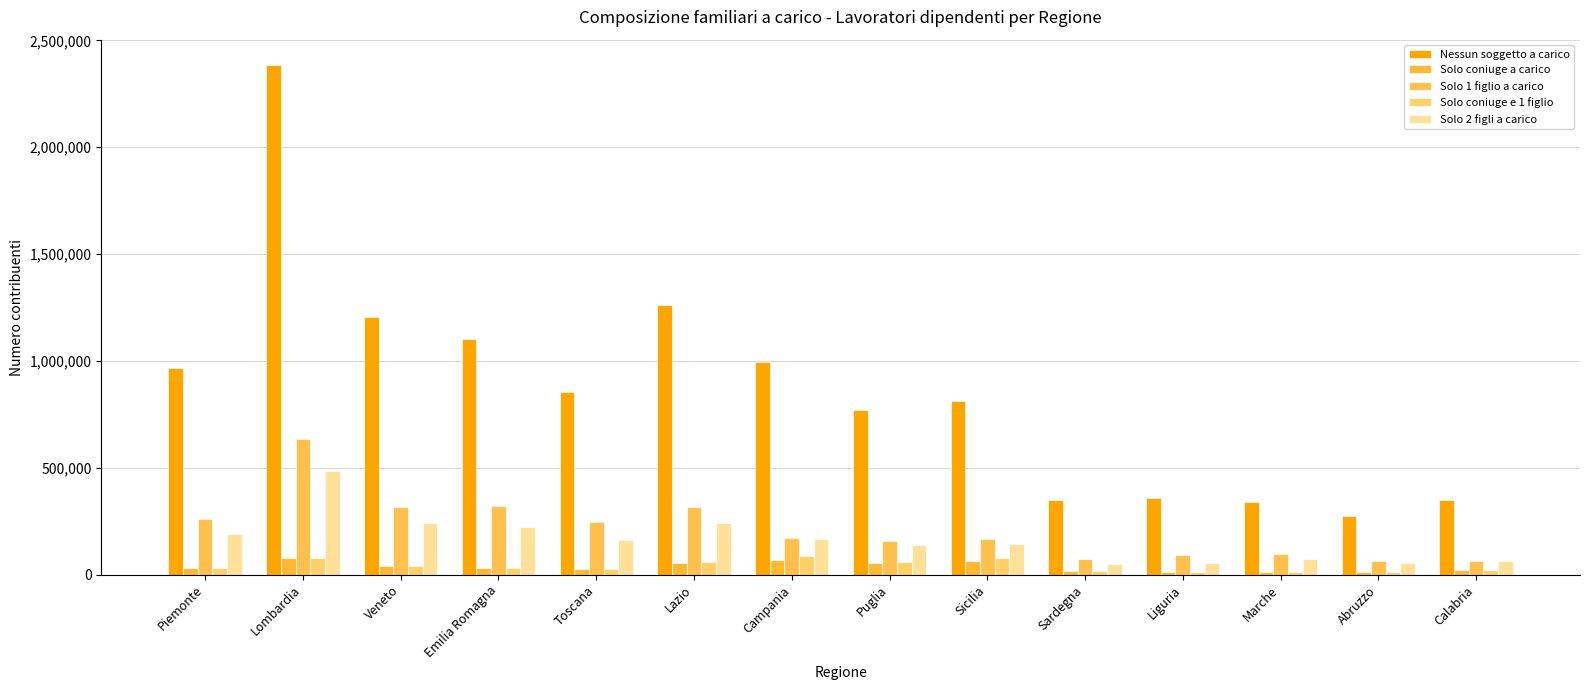

Does the chart contain stacked bars?

No